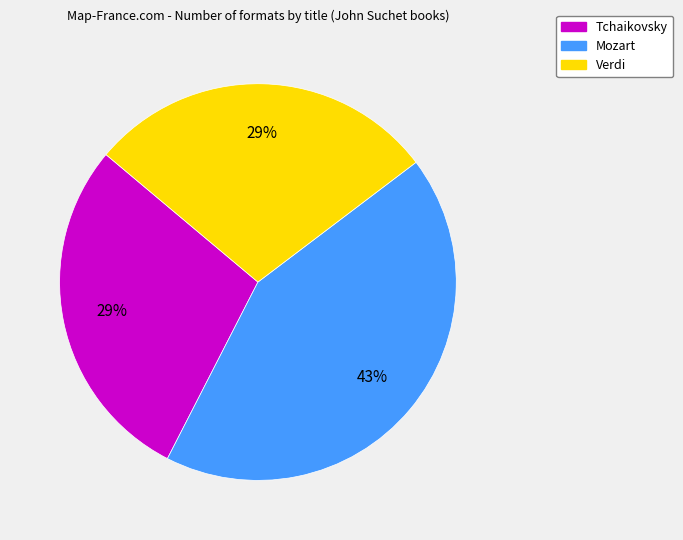

Does Verdi represent more than half of the total?

No